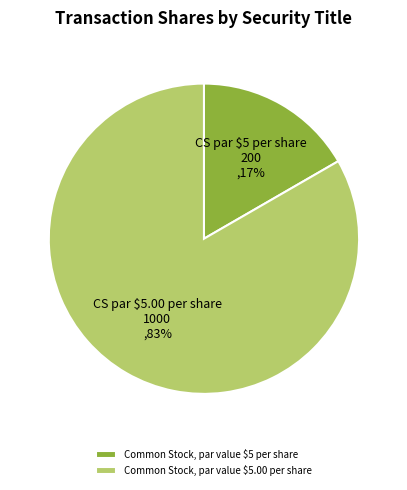

Count the number of slices in the pie.

2